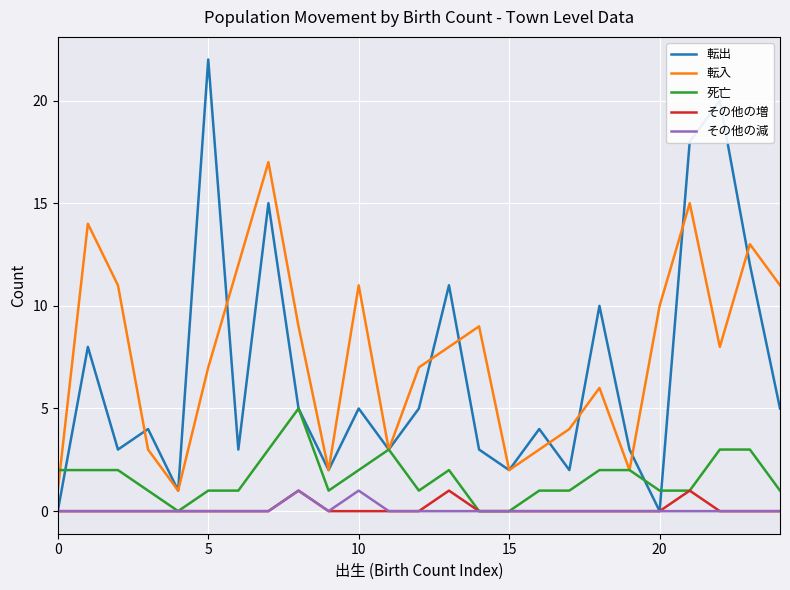

Which series has the widest spread of values?

転出